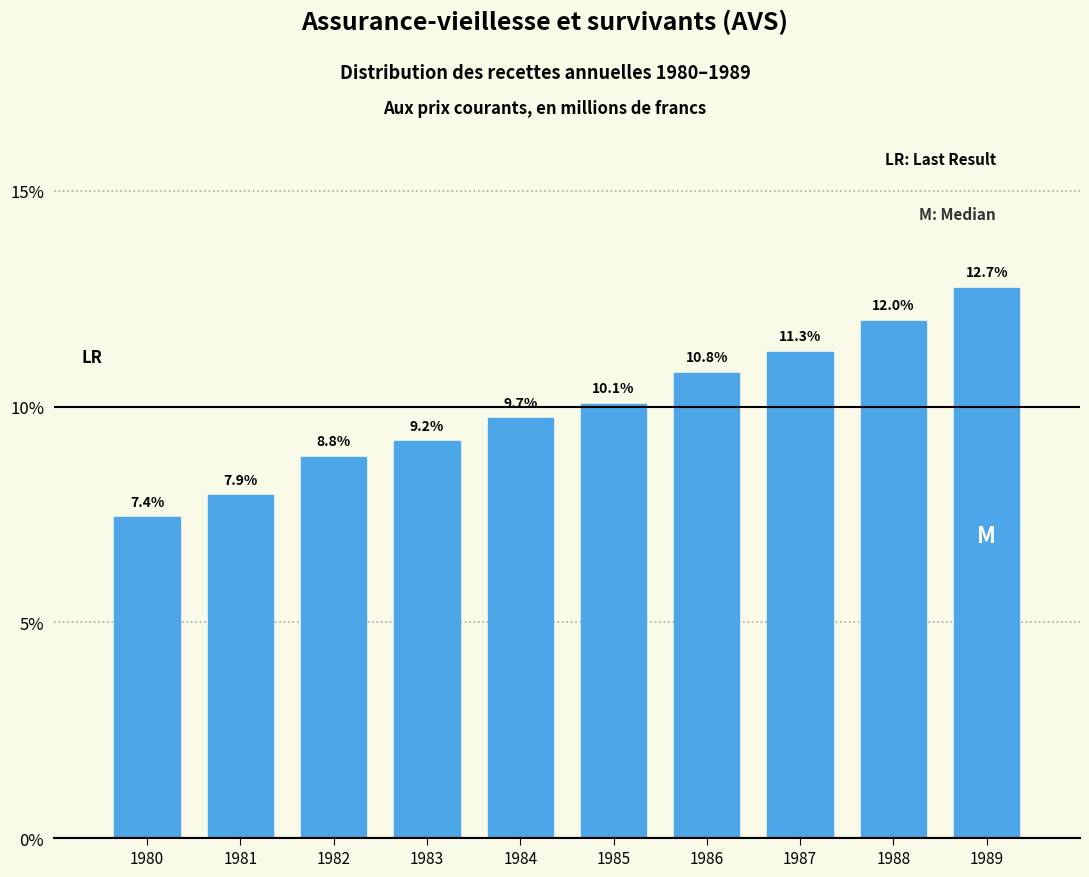

Reading left to right, extract all data points from this chart.

7.4	7.9	8.8	9.2	9.7	10.1	10.8	11.3	12.0	12.7